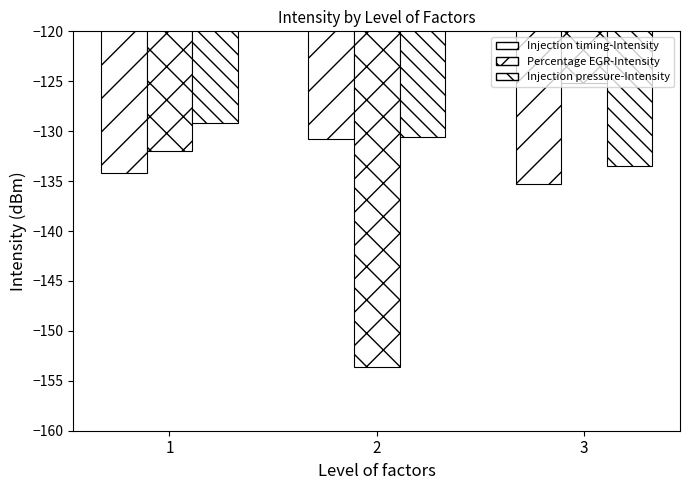

What is the value of the Injection pressure-Intensity bar at the 2nd from the left?

-130.5